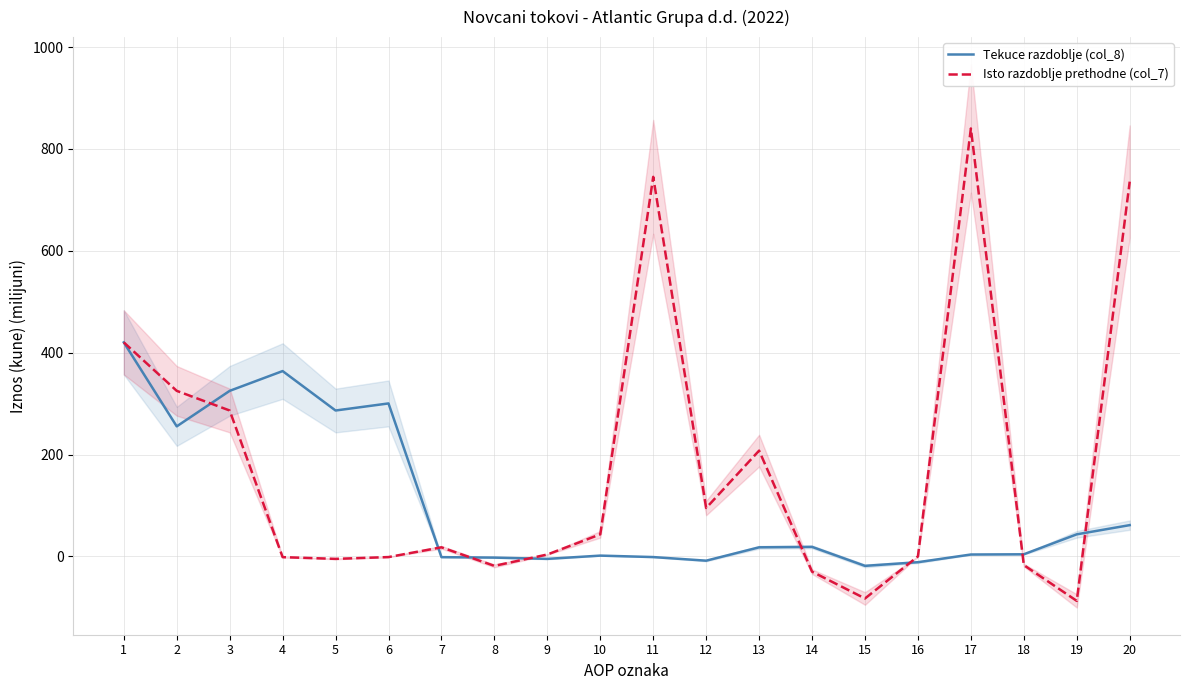

Is it true that Tekuce razdoblje (col_8) equals -8.4 at 12?

True